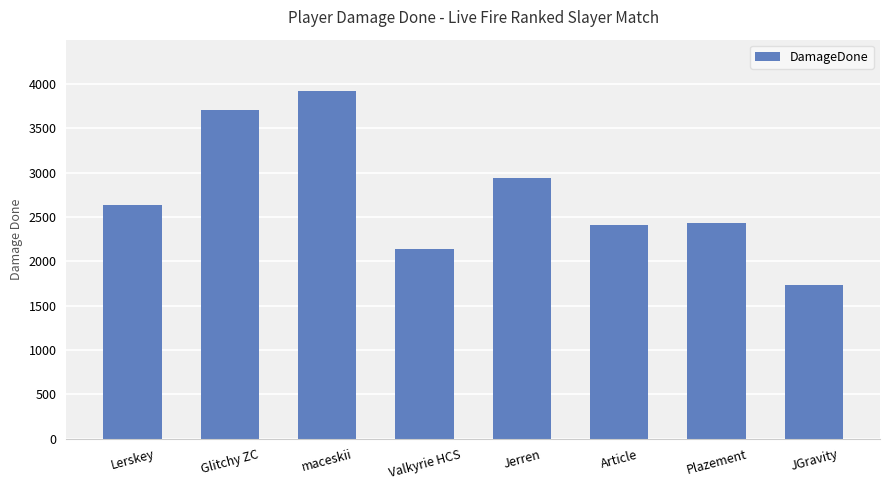

What is the average value?

2740